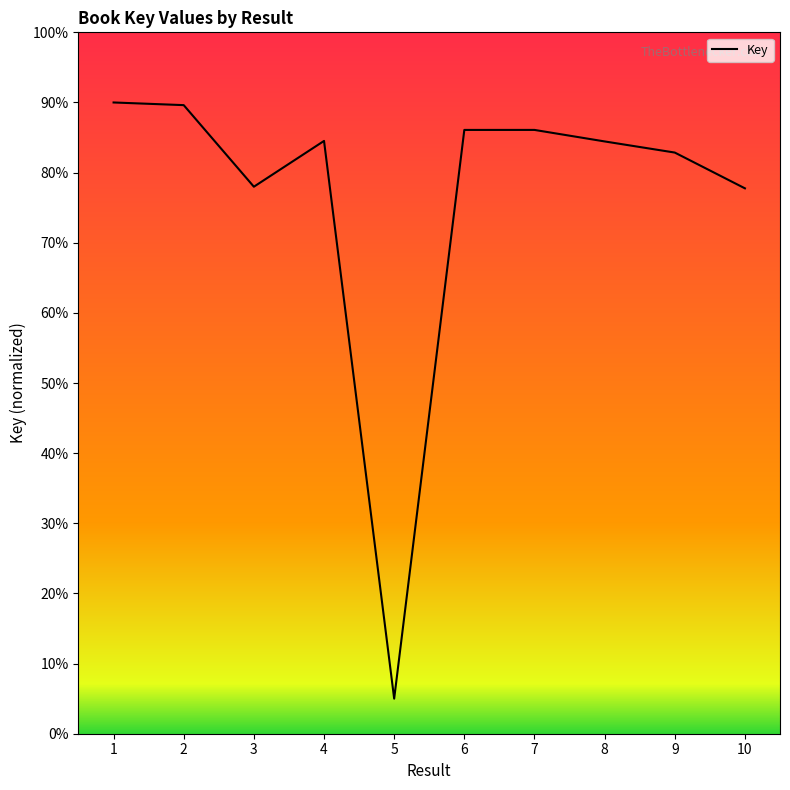

The value at 2 is 46.2. True or false?

False